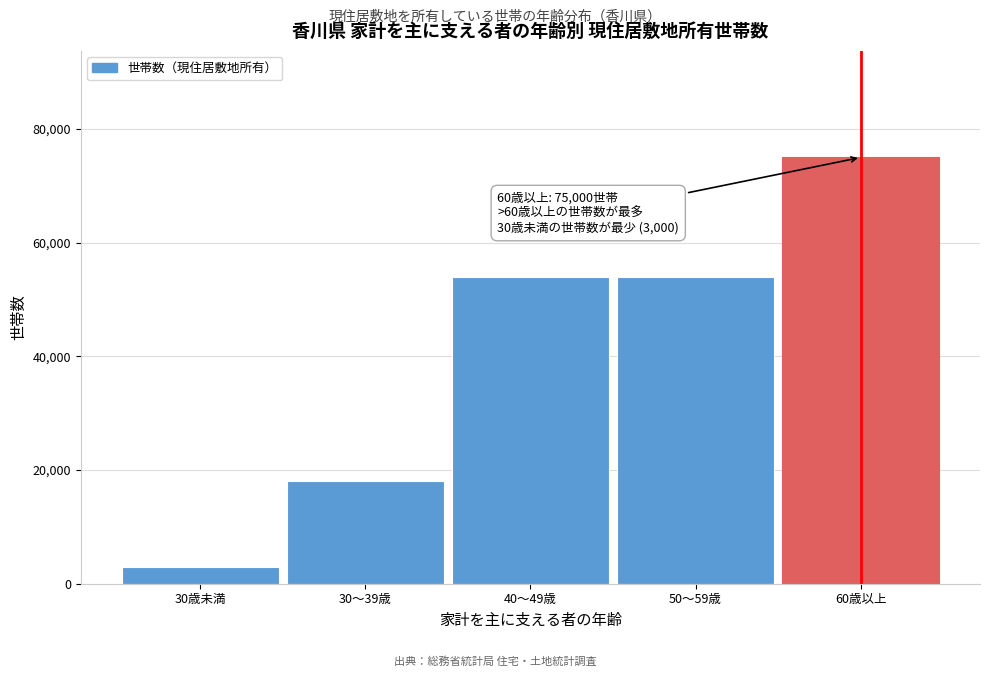

Reading left to right, list all the values displayed in this chart.

30歳未満=3000	30～39歳=18000	40～49歳=54000	50～59歳=54000	60歳以上=75000